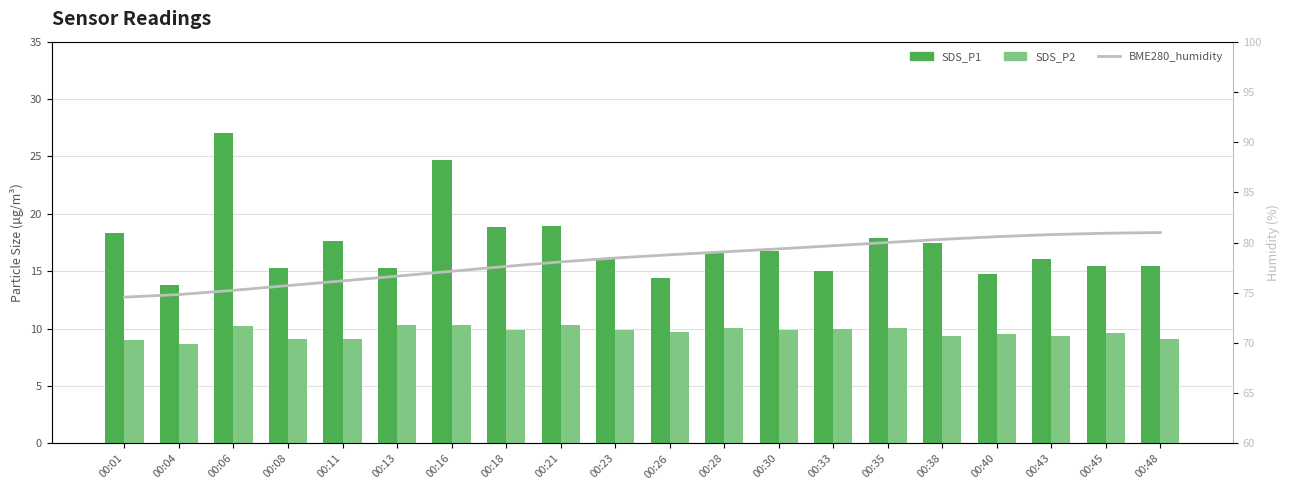

What is the difference between the maximum and minimum values in the SDS_P1 series?

13.3